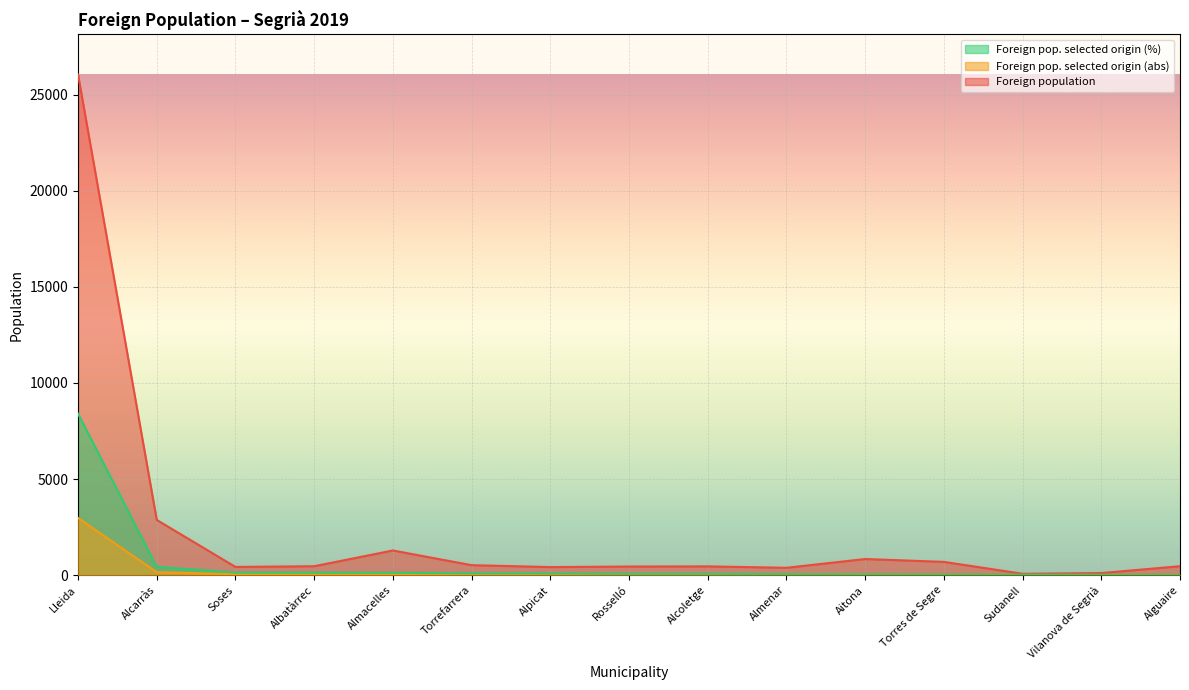

What position from the left is Alguaire?

15